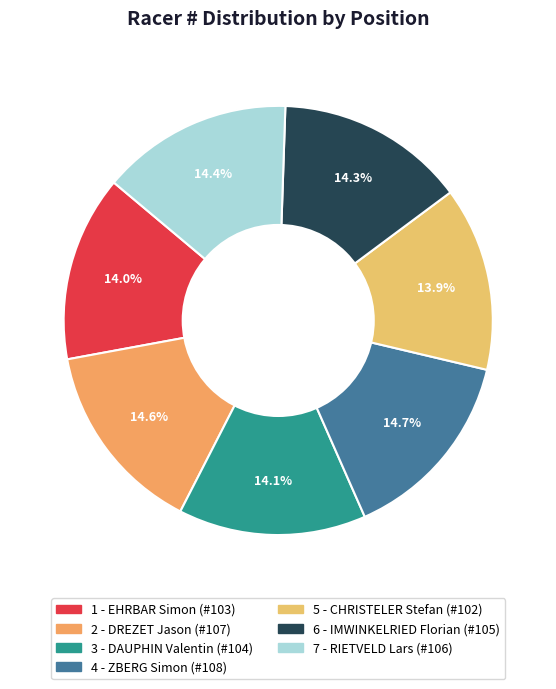

True or false: 7 - RIETVELD Lars accounts for 14% of the total.

True